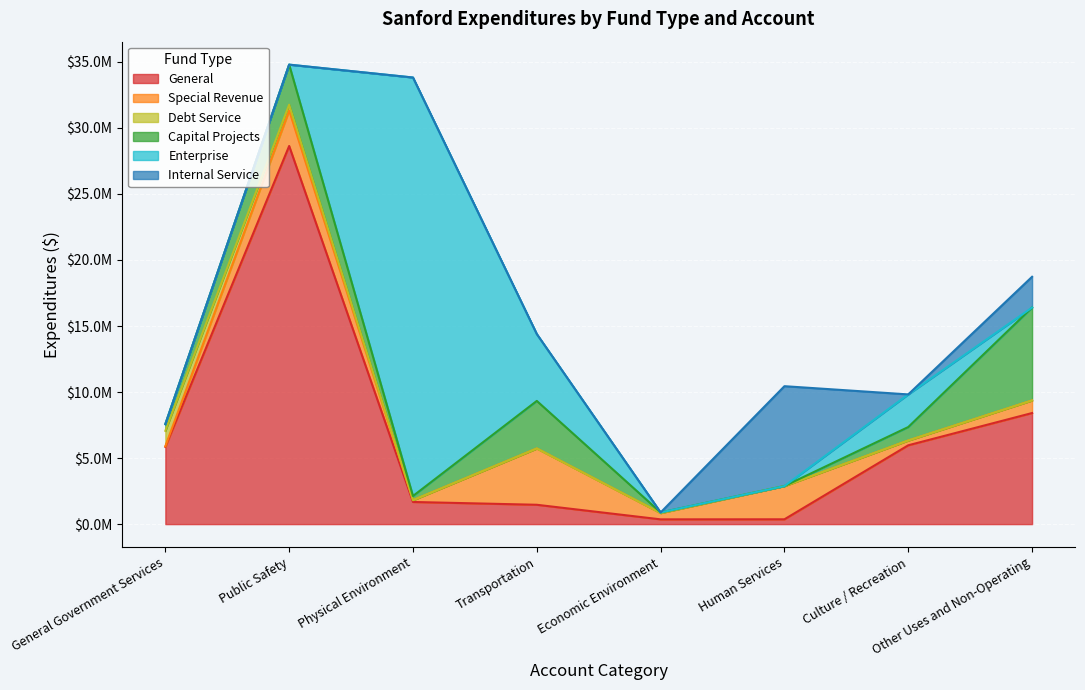

Reading right to left, what are all the values shown in this chart?

General: 8410331	5968544	364965	360509	1464536	1676817	28630601	5849627
Special Revenue: 953432	362506	2517401	475428	4262441	135530	2685425	47756
Debt Service: 0	0	0	0	0	0	439454	1164000
Capital Projects: 7035271	1019305	0	46025	3600432	316775	3033461	506931
Enterprise: 0	2470874	0	0	5062010	31685146	0	0
Internal Service: 2328123	0	7560904	0	0	0	0	0